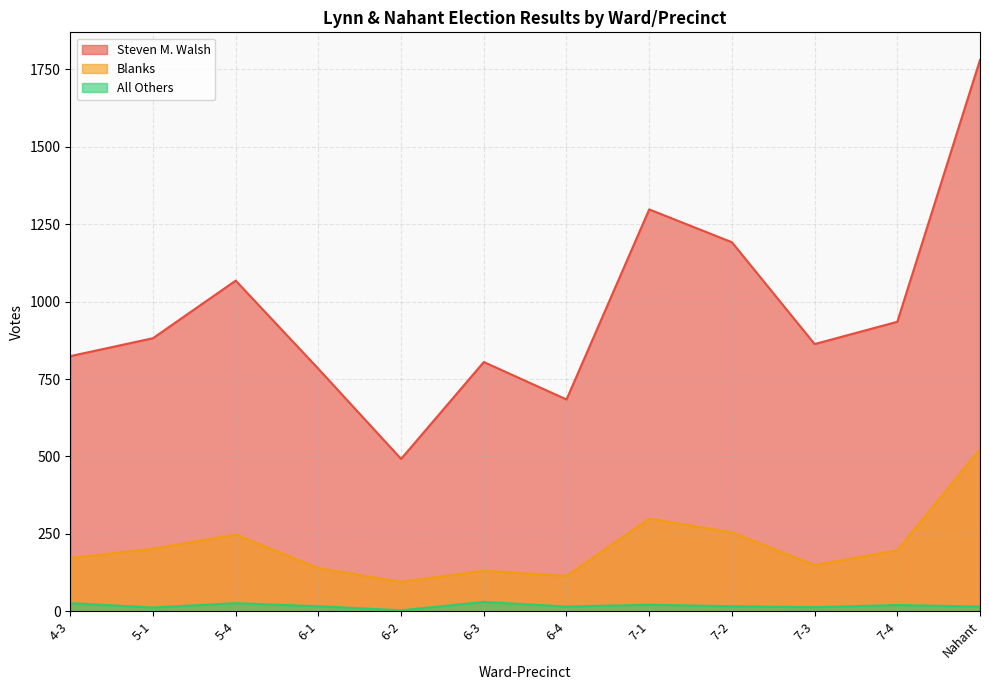

At which category is the sum across all series the highest?

Nahant